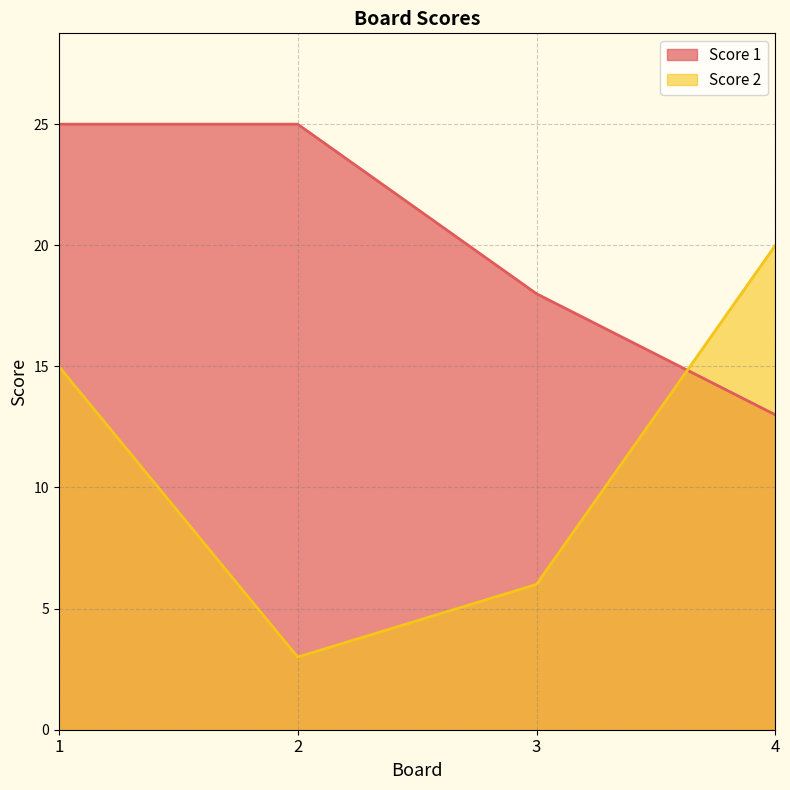

Rank the series by their average value, from lowest to highest.

Score 2, Score 1